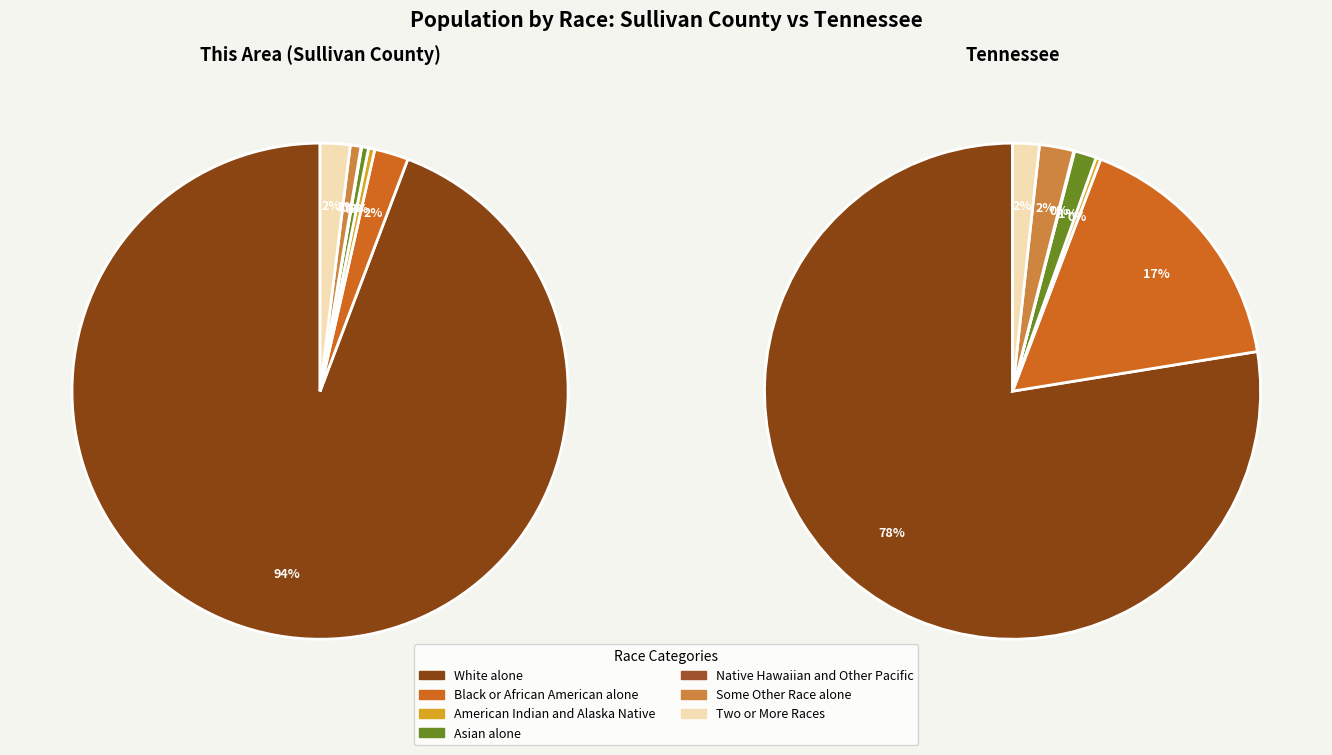

Is it true that American Indian and Alaska Native is 1% of the pie?

False